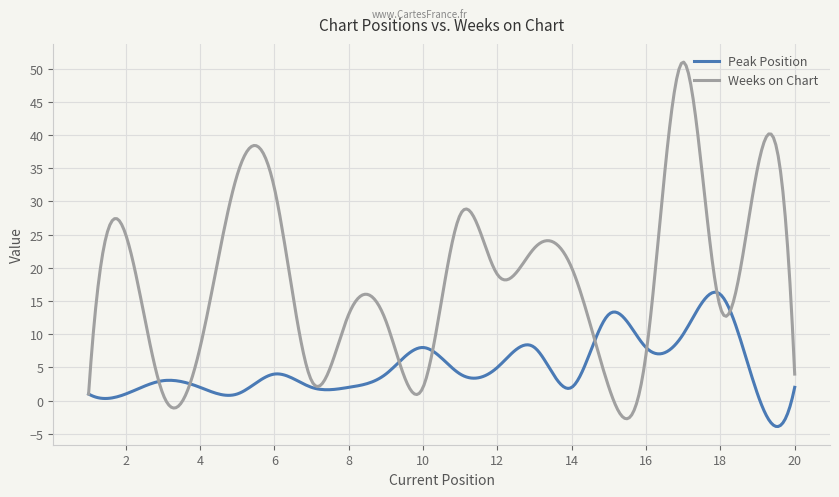

What is the minimum value shown in the chart?

-3.9